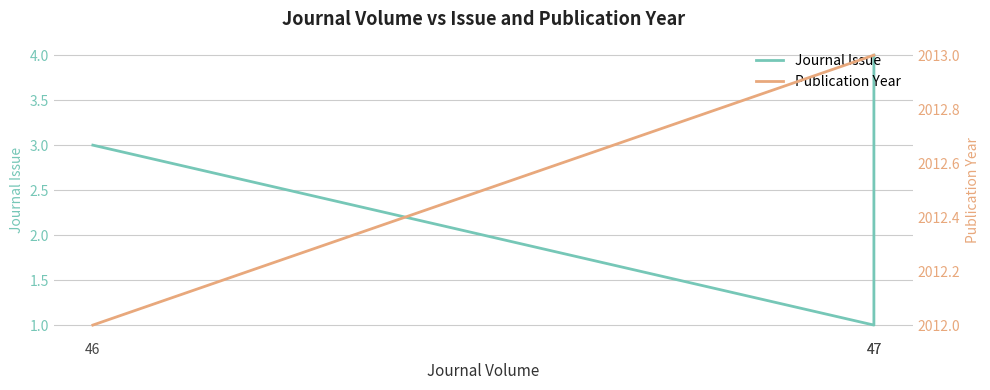

Reading left to right, list all the values displayed in this chart.

Journal Issue: 47=4	47=1	46=3
Publication Year: 47=2013	47=2013	46=2012